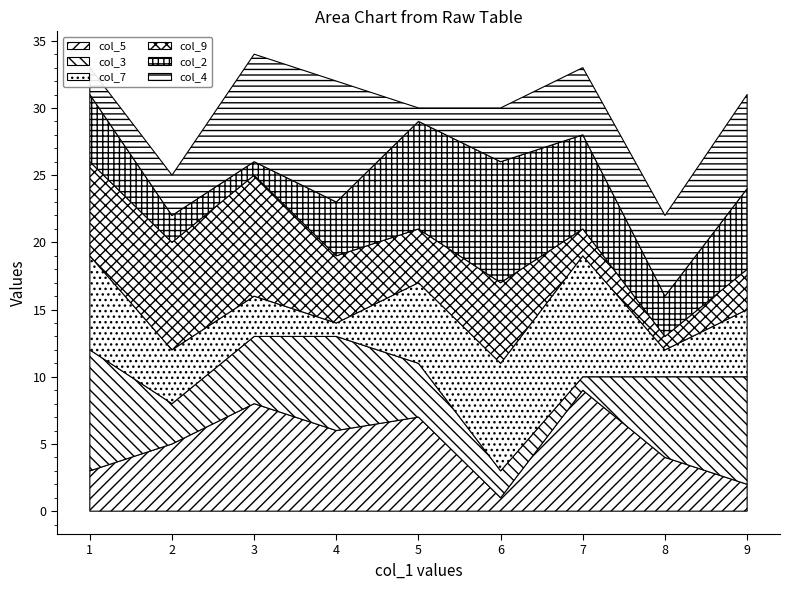

The value of col_5 at 1 is 3. True or false?

True